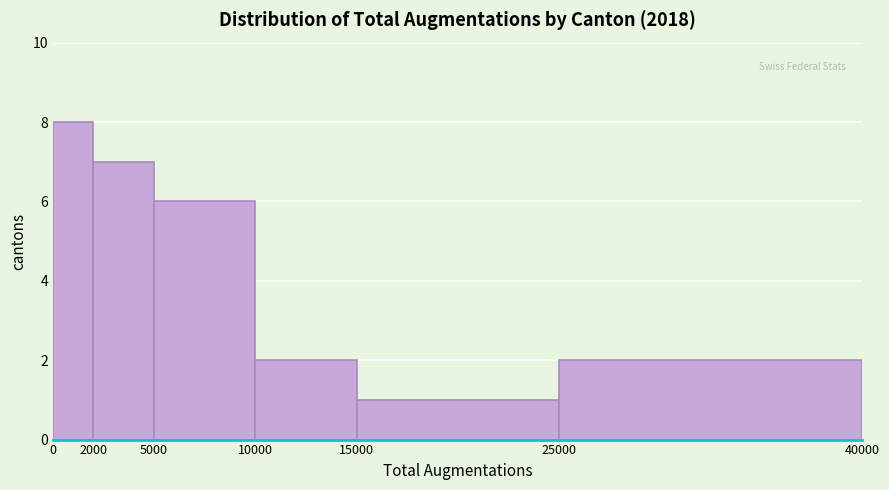

Reading left to right, list every bar in this chart as the range it spans on the x-axis followed by its height. The values are not printed on the chart, so give them approximately, as read against the axis.

0 to 2000: 8
2000 to 5000: 7
5000 to 10000: 6
10000 to 15000: 2
15000 to 25000: 1
25000 to 40000: 2